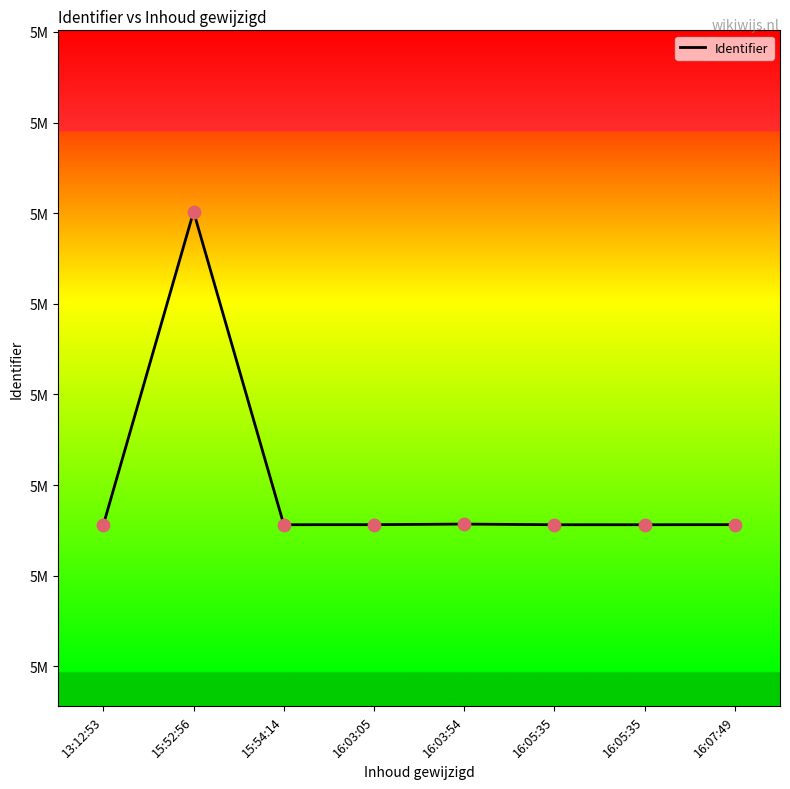

Which has a higher value, 16:05:35 or 16:05:35?

16:05:35